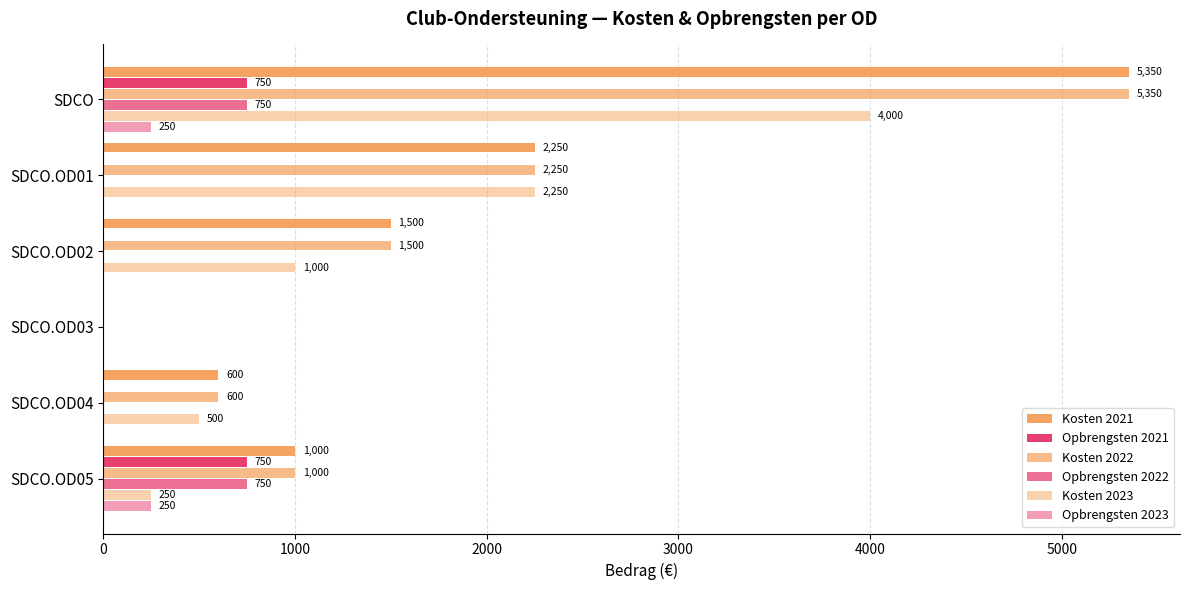

Reading left to right, extract all data points from this chart.

Kosten 2021: 5350	2250	1500	0	600	1000
Opbrengsten 2021: 750	0	0	0	0	750
Kosten 2022: 5350	2250	1500	0	600	1000
Opbrengsten 2022: 750	0	0	0	0	750
Kosten 2023: 4000	2250	1000	0	500	250
Opbrengsten 2023: 250	0	0	0	0	250